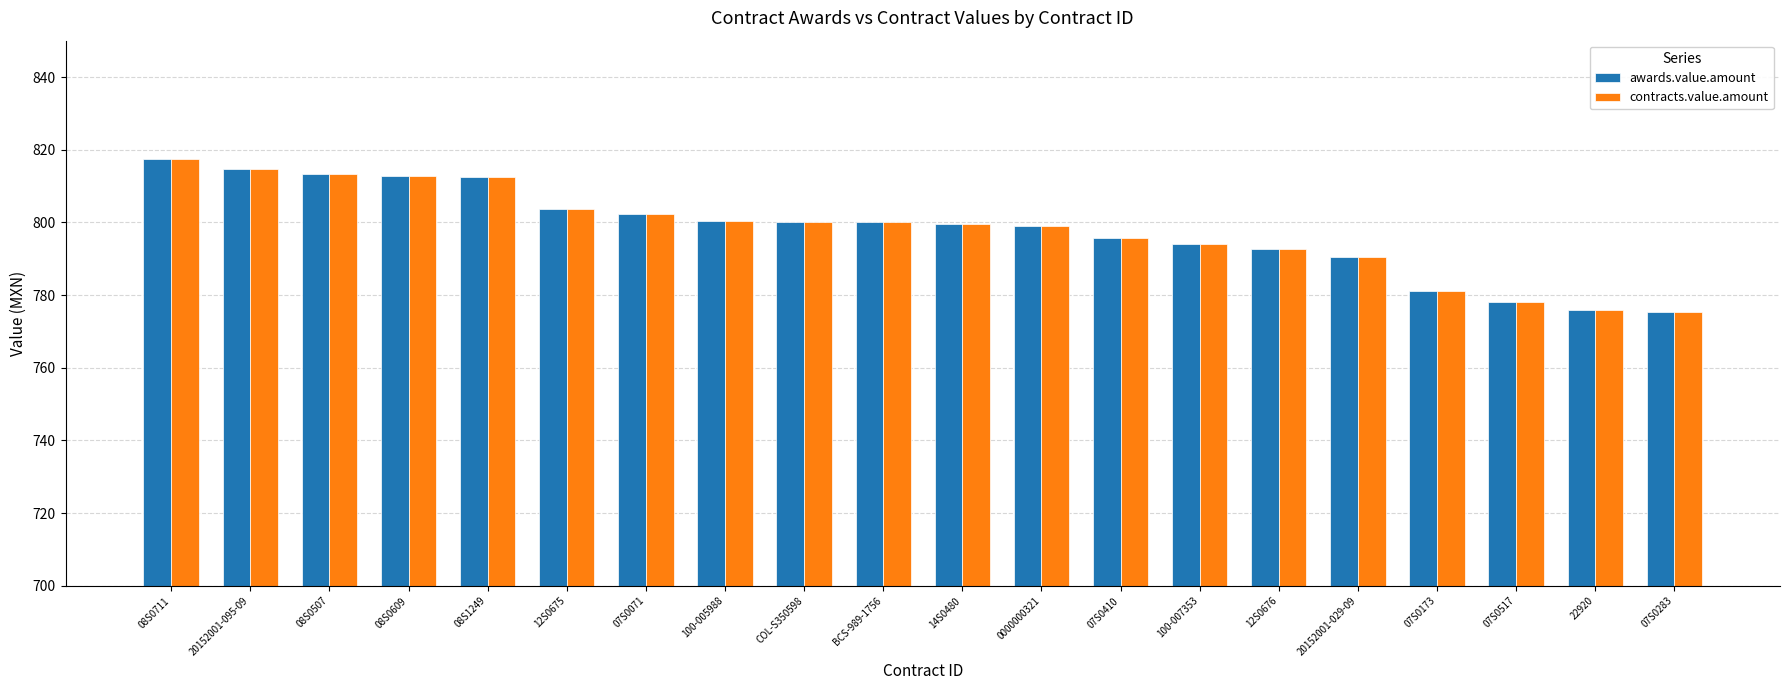

Is the value of awards.value.amount at COL-S350598 greater than the value of contracts.value.amount at 07S0173?

Yes